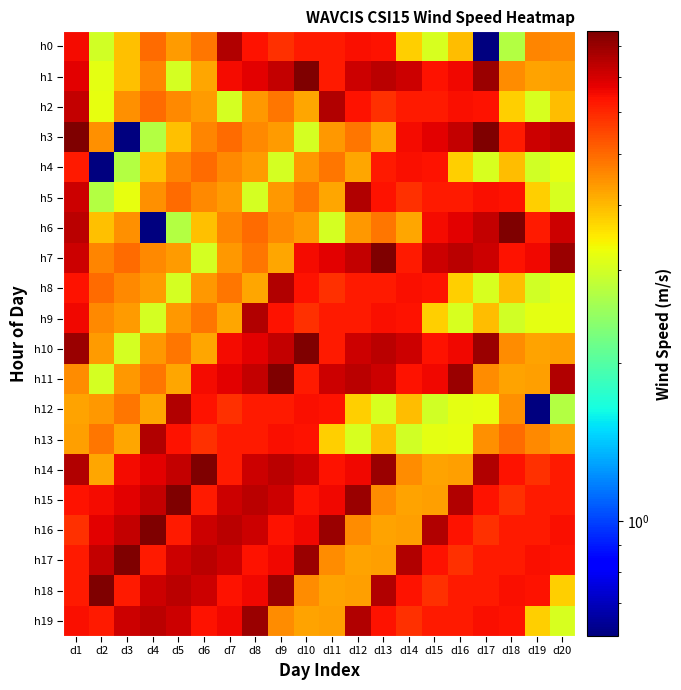

Reading left to right, what are all the values shown in this chart?

h0: d1=6.5	d2=3.0	d3=3.9	d4=5.0	d5=4.3	d6=4.8	d7=7.6	d8=6.4	d9=5.9	d10=6.2	d11=6.2	d12=6.4	d13=6.3	d14=3.7	d15=3.1	d16=3.9	d17=0.6	d18=2.7	d19=4.6	d20=4.5
h1: d1=6.7	d2=3.2	d3=3.9	d4=4.6	d5=3.0	d6=4.2	d7=6.5	d8=6.7	d9=7.3	d10=8.5	d11=6.2	d12=7.1	d13=7.5	d14=7.1	d15=6.4	d16=6.6	d17=8.0	d18=4.5	d19=4.2	d20=4.3
h2: d1=7.3	d2=3.2	d3=4.5	d4=5.0	d5=4.5	d6=4.3	d7=3.0	d8=4.4	d9=4.8	d10=4.2	d11=7.6	d12=6.4	d13=5.9	d14=6.2	d15=6.2	d16=6.4	d17=6.3	d18=3.7	d19=3.1	d20=3.9
h3: d1=8.5	d2=4.5	d3=0.6	d4=2.7	d5=3.9	d6=4.6	d7=5.0	d8=4.5	d9=4.3	d10=3.0	d11=4.4	d12=4.8	d13=4.2	d14=6.5	d15=6.7	d16=7.3	d17=8.5	d18=6.2	d19=7.1	d20=7.5
h4: d1=6.2	d2=0.6	d3=2.7	d4=3.9	d5=4.6	d6=5.0	d7=4.5	d8=4.3	d9=3.0	d10=4.4	d11=4.8	d12=4.2	d13=6.2	d14=6.4	d15=6.3	d16=3.7	d17=3.1	d18=3.9	d19=3.0	d20=3.2
h5: d1=7.1	d2=2.7	d3=3.2	d4=4.5	d5=5.0	d6=4.5	d7=4.3	d8=3.0	d9=4.4	d10=4.8	d11=4.2	d12=7.6	d13=6.4	d14=5.9	d15=6.2	d16=6.2	d17=6.4	d18=6.3	d19=3.7	d20=3.1
h6: d1=7.5	d2=3.9	d3=4.5	d4=0.6	d5=2.7	d6=3.9	d7=4.6	d8=5.0	d9=4.5	d10=4.3	d11=3.0	d12=4.4	d13=4.8	d14=4.2	d15=6.5	d16=6.7	d17=7.3	d18=8.5	d19=6.2	d20=7.1
h7: d1=7.1	d2=4.6	d3=5.0	d4=4.5	d5=4.3	d6=3.0	d7=4.4	d8=4.8	d9=4.2	d10=6.5	d11=6.7	d12=7.3	d13=8.5	d14=6.2	d15=7.1	d16=7.5	d17=7.1	d18=6.4	d19=6.6	d20=8.0
h8: d1=6.4	d2=5.0	d3=4.5	d4=4.3	d5=3.0	d6=4.4	d7=4.8	d8=4.2	d9=7.6	d10=6.4	d11=5.9	d12=6.2	d13=6.2	d14=6.4	d15=6.3	d16=3.7	d17=3.1	d18=3.9	d19=3.0	d20=3.2
h9: d1=6.6	d2=4.5	d3=4.3	d4=3.0	d5=4.4	d6=4.8	d7=4.2	d8=7.6	d9=6.4	d10=5.9	d11=6.2	d12=6.2	d13=6.4	d14=6.3	d15=3.7	d16=3.1	d17=3.9	d18=3.0	d19=3.2	d20=3.2
h10: d1=8.0	d2=4.3	d3=3.0	d4=4.4	d5=4.8	d6=4.2	d7=6.5	d8=6.7	d9=7.3	d10=8.5	d11=6.2	d12=7.1	d13=7.5	d14=7.1	d15=6.4	d16=6.6	d17=8.0	d18=4.5	d19=4.2	d20=4.3
h11: d1=4.5	d2=3.0	d3=4.4	d4=4.8	d5=4.2	d6=6.5	d7=6.7	d8=7.3	d9=8.5	d10=6.2	d11=7.1	d12=7.5	d13=7.1	d14=6.4	d15=6.6	d16=8.0	d17=4.5	d18=4.2	d19=4.3	d20=7.6
h12: d1=4.2	d2=4.4	d3=4.8	d4=4.2	d5=7.6	d6=6.4	d7=5.9	d8=6.2	d9=6.2	d10=6.4	d11=6.3	d12=3.7	d13=3.1	d14=3.9	d15=3.0	d16=3.2	d17=3.2	d18=4.5	d19=0.6	d20=2.7
h13: d1=4.3	d2=4.8	d3=4.2	d4=7.6	d5=6.4	d6=5.9	d7=6.2	d8=6.2	d9=6.4	d10=6.3	d11=3.7	d12=3.1	d13=3.9	d14=3.0	d15=3.2	d16=3.2	d17=4.5	d18=5.0	d19=4.5	d20=4.3
h14: d1=7.6	d2=4.2	d3=6.5	d4=6.7	d5=7.3	d6=8.5	d7=6.2	d8=7.1	d9=7.5	d10=7.1	d11=6.4	d12=6.6	d13=8.0	d14=4.5	d15=4.2	d16=4.3	d17=7.6	d18=6.4	d19=5.9	d20=6.2
h15: d1=6.4	d2=6.5	d3=6.7	d4=7.3	d5=8.5	d6=6.2	d7=7.1	d8=7.5	d9=7.1	d10=6.4	d11=6.6	d12=8.0	d13=4.5	d14=4.2	d15=4.3	d16=7.6	d17=6.4	d18=5.9	d19=6.2	d20=6.2
h16: d1=5.9	d2=6.7	d3=7.3	d4=8.5	d5=6.2	d6=7.1	d7=7.5	d8=7.1	d9=6.4	d10=6.6	d11=8.0	d12=4.5	d13=4.2	d14=4.3	d15=7.6	d16=6.4	d17=5.9	d18=6.2	d19=6.2	d20=6.4
h17: d1=6.2	d2=7.3	d3=8.5	d4=6.2	d5=7.1	d6=7.5	d7=7.1	d8=6.4	d9=6.6	d10=8.0	d11=4.5	d12=4.2	d13=4.3	d14=7.6	d15=6.4	d16=5.9	d17=6.2	d18=6.2	d19=6.4	d20=6.3
h18: d1=6.2	d2=8.5	d3=6.2	d4=7.1	d5=7.5	d6=7.1	d7=6.4	d8=6.6	d9=8.0	d10=4.5	d11=4.2	d12=4.3	d13=7.6	d14=6.4	d15=5.9	d16=6.2	d17=6.2	d18=6.4	d19=6.3	d20=3.7
h19: d1=6.4	d2=6.2	d3=7.1	d4=7.5	d5=7.1	d6=6.4	d7=6.6	d8=8.0	d9=4.5	d10=4.2	d11=4.3	d12=7.6	d13=6.4	d14=5.9	d15=6.2	d16=6.2	d17=6.4	d18=6.3	d19=3.7	d20=3.1